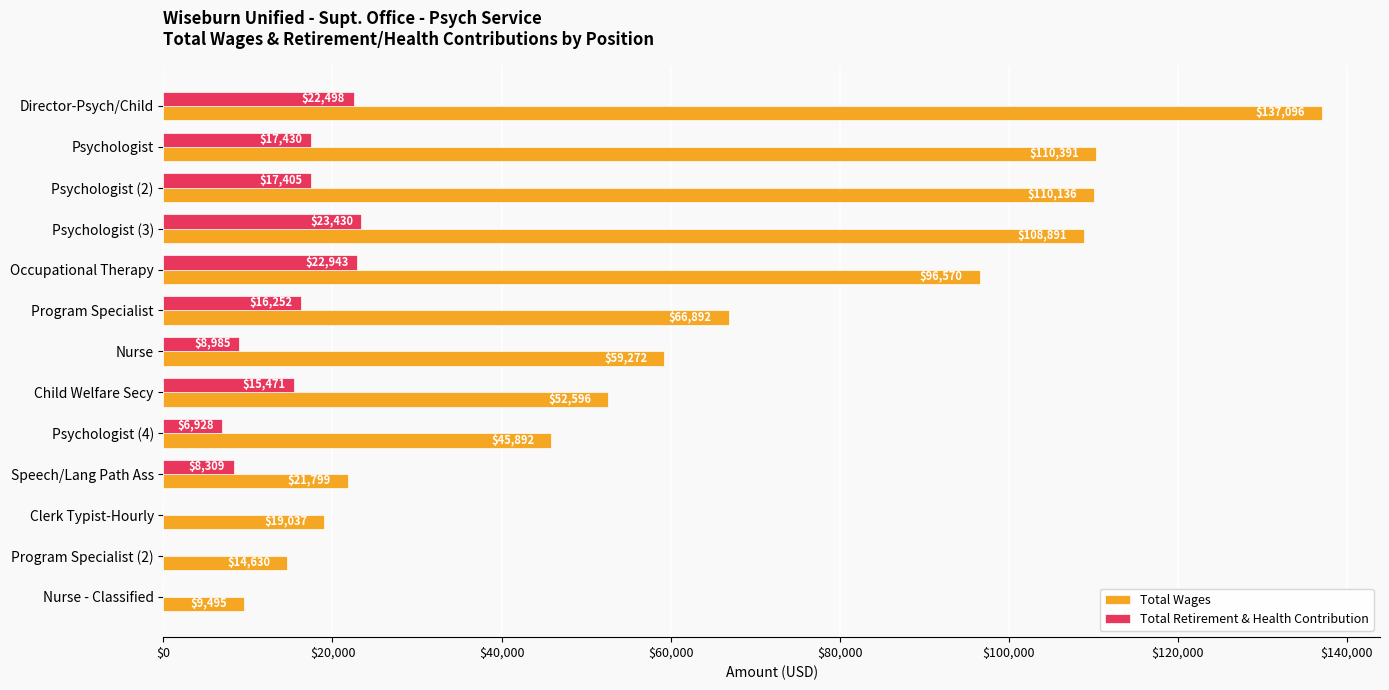

What is the sum of all Total Retirement & Health Contribution values?

159651